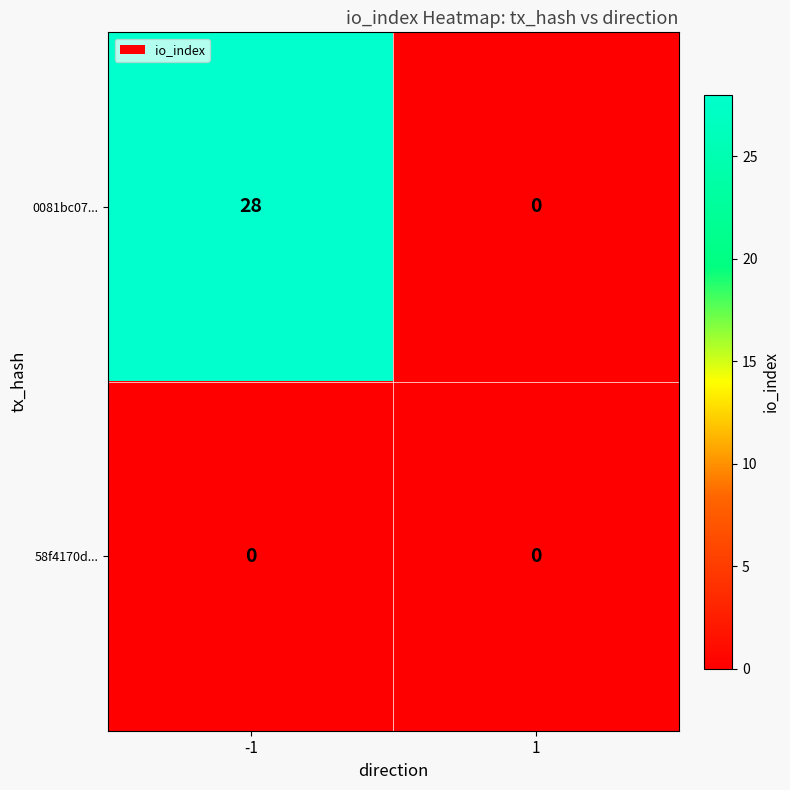

Read the 0081bc07... value at -1, to the nearest 10.

30